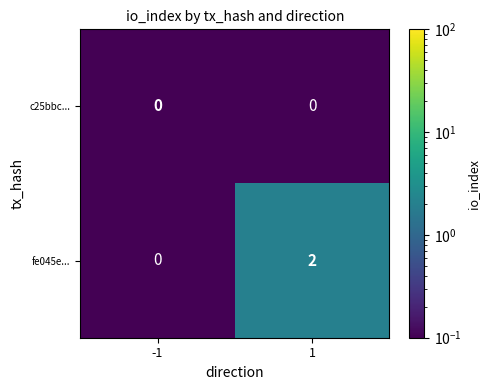

Which series has the largest range (max minus min)?

fe045e...